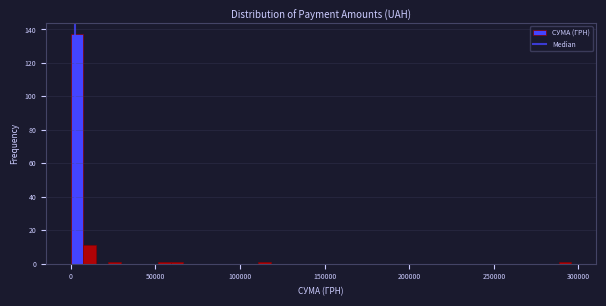

Read against the x-axis, roughly where is the centre of the tallest bar?

5000